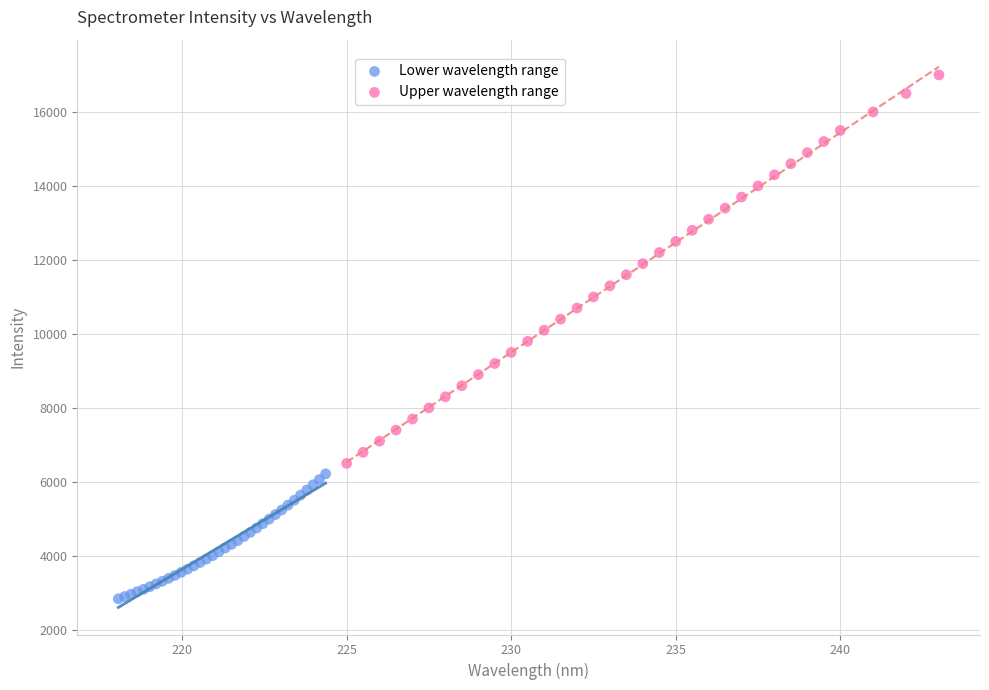

Which series contains the lowest Y value?

Lower wavelength range